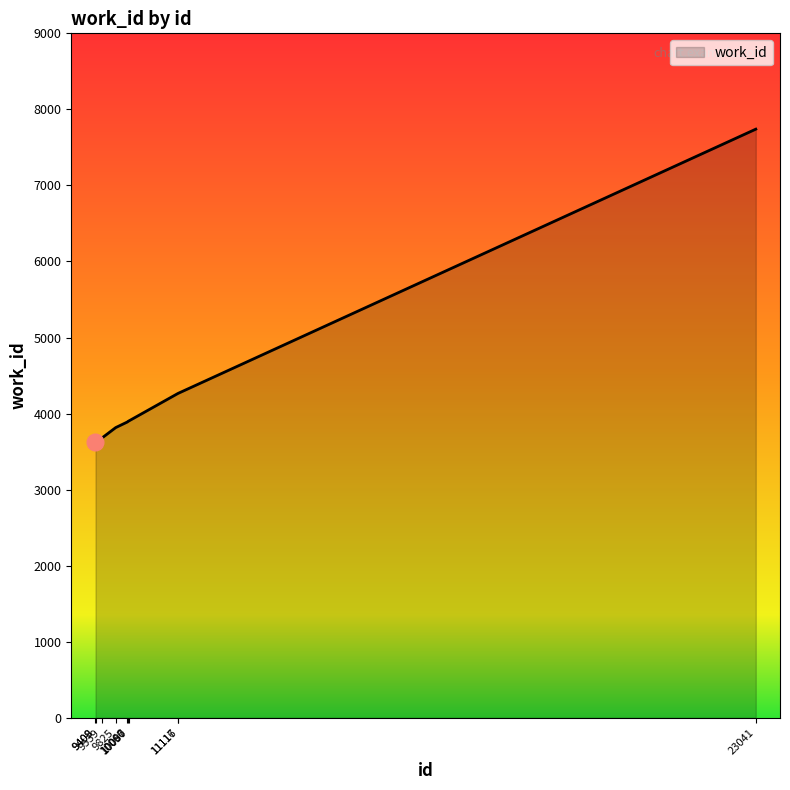

What is the sum of all values?

42702